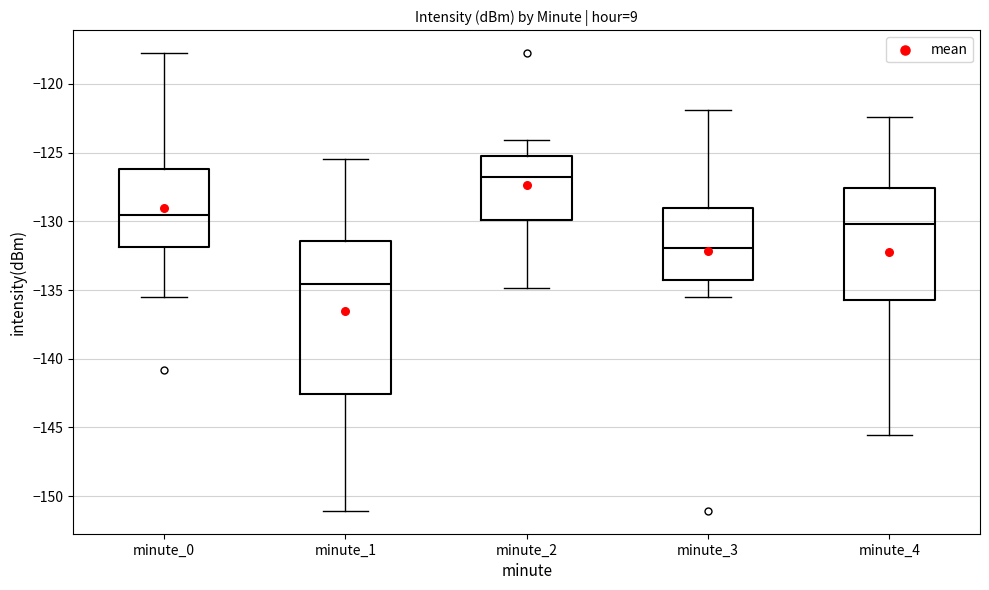

Which box's median line is the lowest?

minute_1